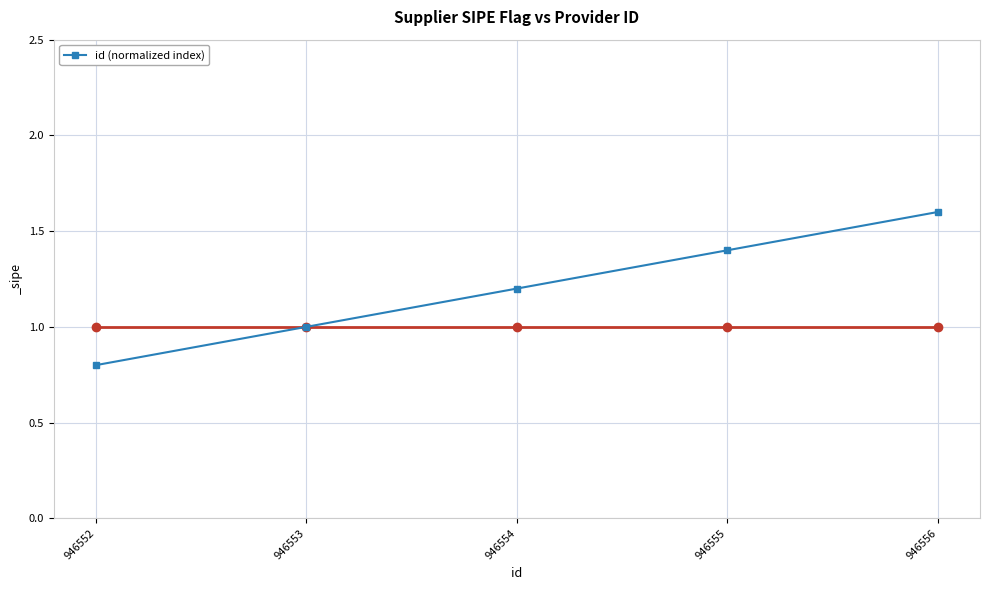

The chart shows a value of 1.6 at 946556. True or false?

True